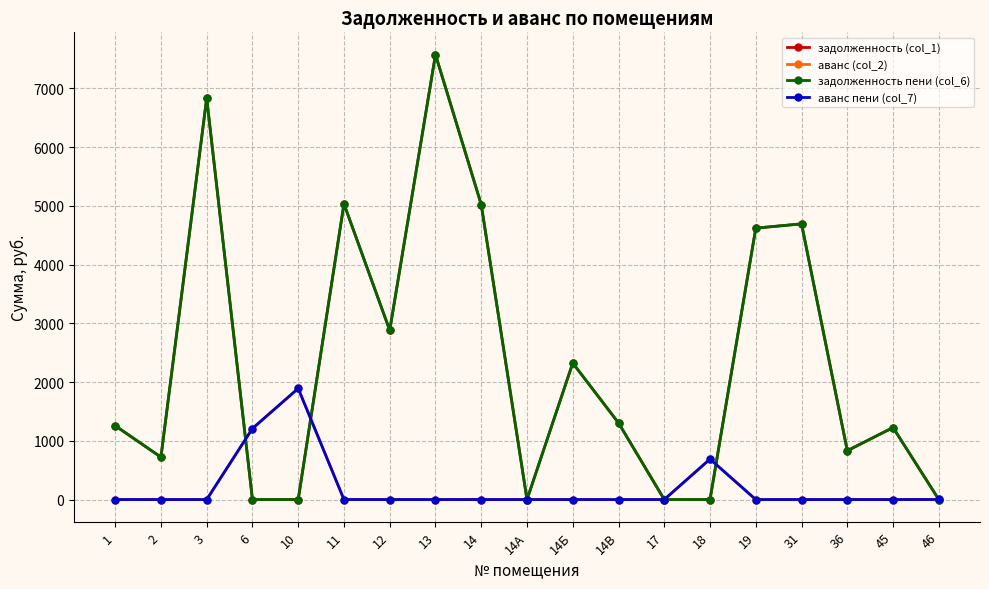

List the labels in order of аванс пени (col_7) value, largest first.

10, 6, 18, 46, 1, 2, 3, 11, 12, 13, 14, 14А, 14Б, 14В, 17, 19, 31, 36, 45